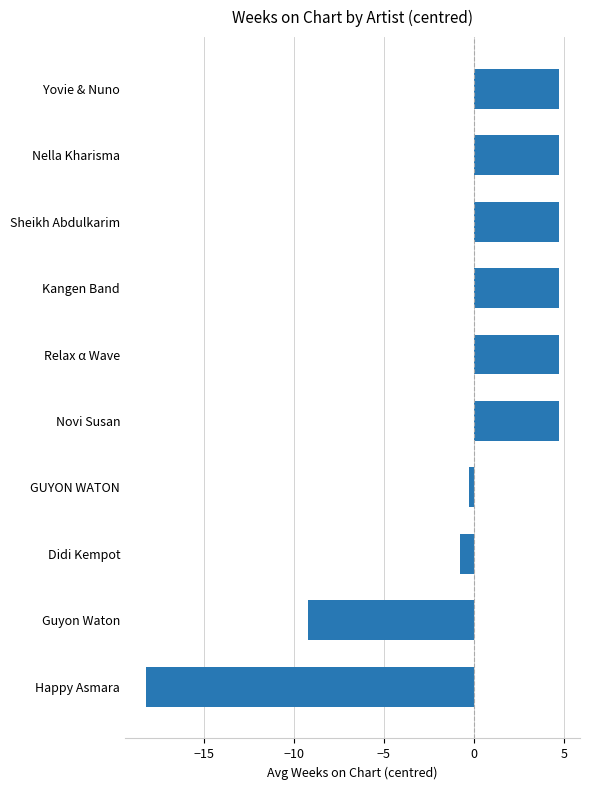

The chart shows a value of -9.6 at Happy Asmara. True or false?

False